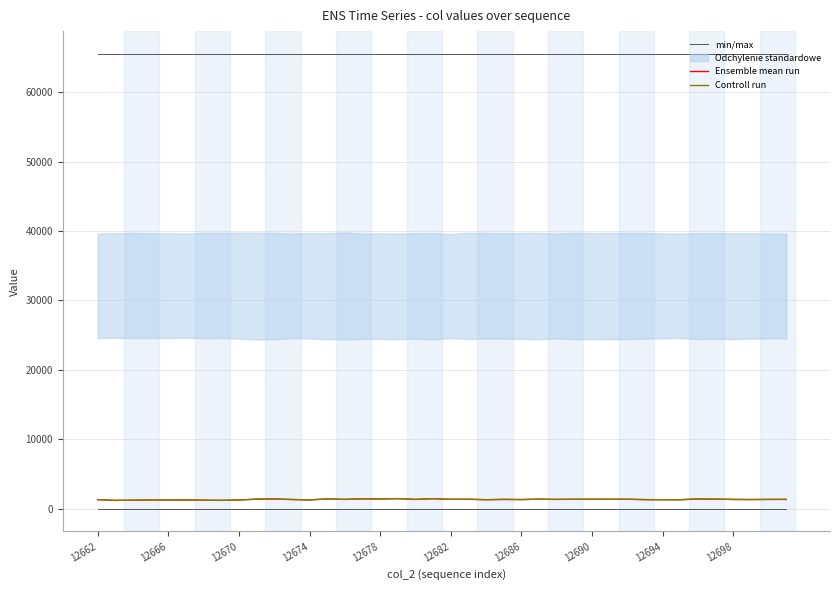

What value does the Ensemble mean run series have at 18, to the nearest 50?

1350